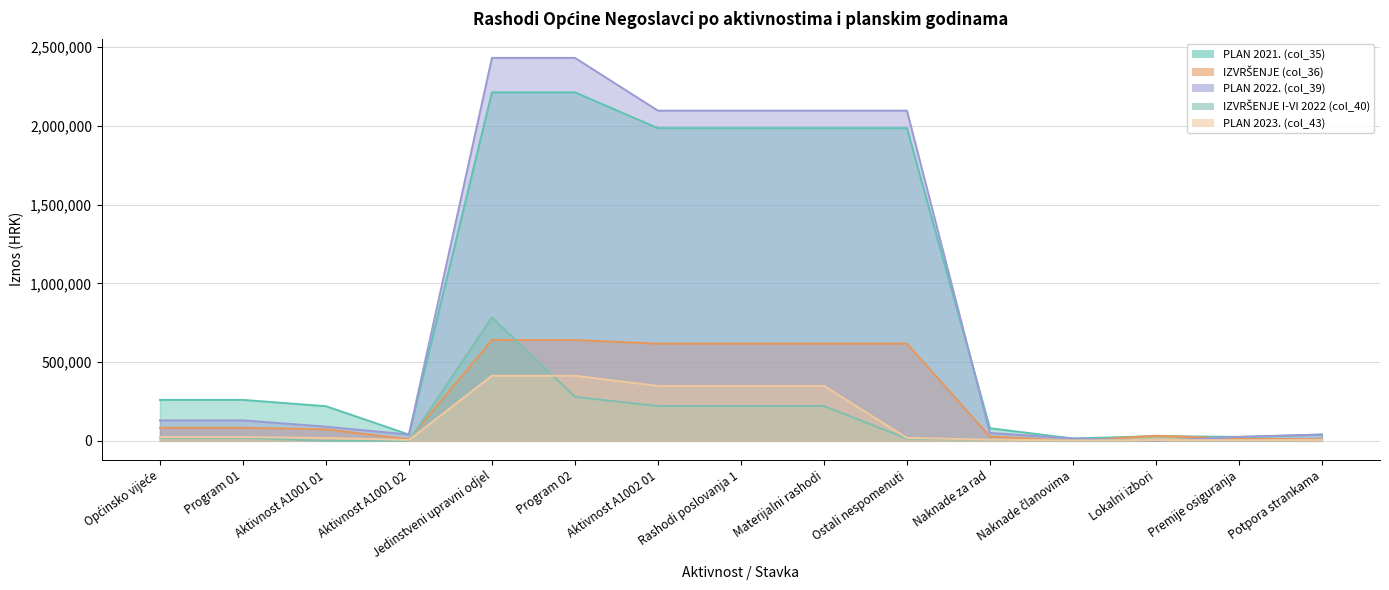

Reading left to right, list all the values displayed in this chart.

PLAN 2021. (col_35): Općinsko vijeće=260000.0	Program 01=260000.0	Aktivnost A1001 01=220000.0	Aktivnost A1001 02=40000.0	Jedinstveni upravni odjel=2212200.0	Program 02=2212200.0	Aktivnost A1002 01=1985200.0	Rashodi poslovanja 1=1985200.0	Materijalni rashodi=1985200.0	Ostali nespomenuti=1985200.0	Naknade za rad=80000.0	Naknade članovima=15000.0	Lokalni izbori=30000.0	Premije osiguranja=25000.0	Potpora strankama=40000.0
IZVRŠENJE (col_36): Općinsko vijeće=83194.0	Program 01=83194.0	Aktivnost A1001 01=73194.0	Aktivnost A1001 02=10000.0	Jedinstveni upravni odjel=640038.7	Program 02=640038.7	Aktivnost A1002 01=617159.9	Rashodi poslovanja 1=617159.9	Materijalni rashodi=617159.9	Ostali nespomenuti=617159.9	Naknade za rad=27663.2	Naknade članovima=0.0	Lokalni izbori=32350.4	Premije osiguranja=13180.3	Potpora strankama=10000.0
PLAN 2022. (col_39): Općinsko vijeće=130000.0	Program 01=130000.0	Aktivnost A1001 01=90000.0	Aktivnost A1001 02=40000.0	Jedinstveni upravni odjel=2431161.6	Program 02=2431161.6	Aktivnost A1002 01=2096161.6	Rashodi poslovanja 1=2096161.6	Materijalni rashodi=2096161.6	Ostali nespomenuti=2096161.6	Naknade za rad=50000.0	Naknade članovima=15000.0	Lokalni izbori=0.0	Premije osiguranja=25000.0	Potpora strankama=40000.0
IZVRŠENJE I-VI 2022 (col_40): Općinsko vijeće=19686.9	Program 01=19686.9	Aktivnost A1001 01=0.0	Aktivnost A1001 02=0.0	Jedinstveni upravni odjel=783806.4	Program 02=279223.2	Aktivnost A1002 01=221074.9	Rashodi poslovanja 1=221074.9	Materijalni rashodi=221074.9	Ostali nespomenuti=14377.9	Naknade za rad=7383.1	Naknade članovima=0.0	Lokalni izbori=4935.9	Premije osiguranja=2058.8	Potpora strankama=5309.0
PLAN 2023. (col_43): Općinsko vijeće=23859.3	Program 01=23859.3	Aktivnost A1001 01=18550.4	Aktivnost A1001 02=5308.9	Jedinstveni upravni odjel=413432.7	Program 02=413432.7	Aktivnost A1002 01=348912.5	Rashodi poslovanja 1=348912.5	Materijalni rashodi=348912.5	Ostali nespomenuti=18550.4	Naknade za rad=7636.1	Naknade članovima=1990.8	Lokalni izbori=4941.7	Premije osiguranja=3981.7	Potpora strankama=5308.9